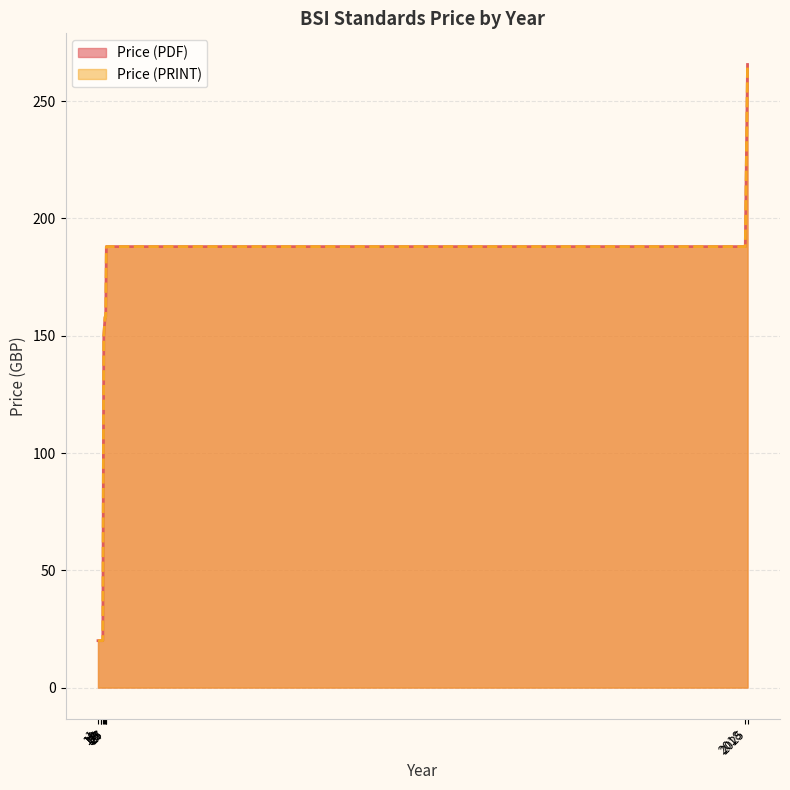

At which category is the sum across all series the highest?

2025